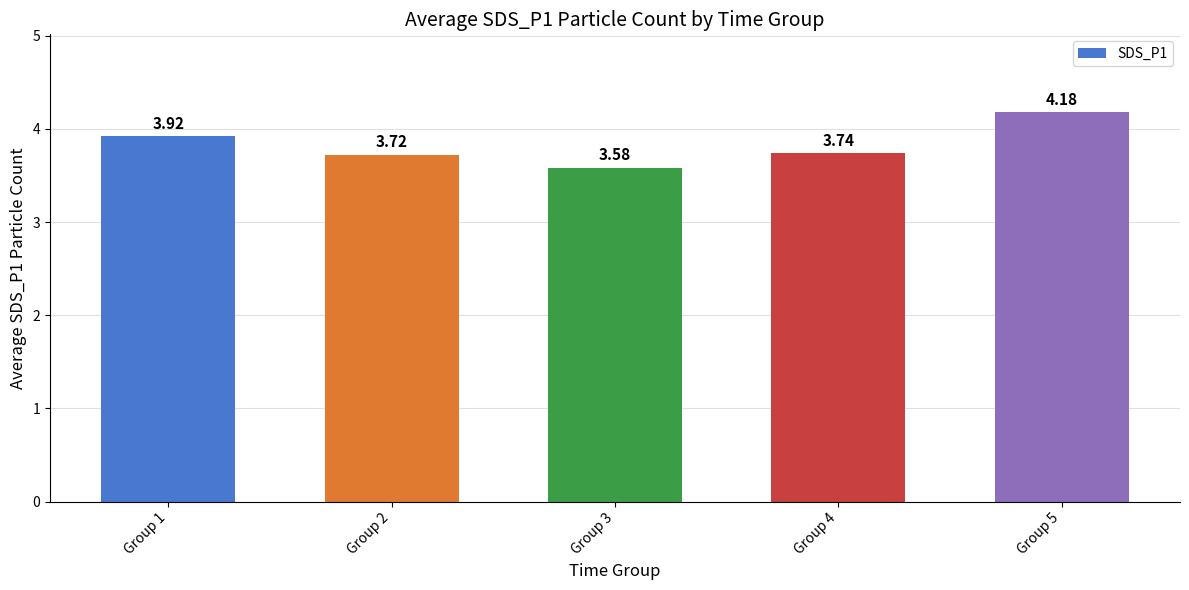

List the labels in order of value, largest first.

Group 5, Group 1, Group 4, Group 2, Group 3